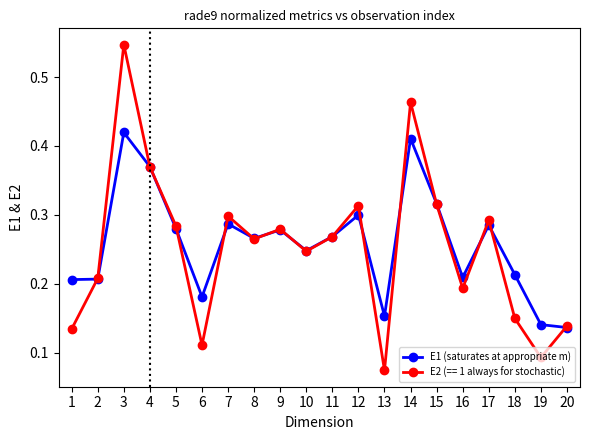

True or false: E2 (== 1 always for stochastic) has more than 2 points higher than both neighbors.

True